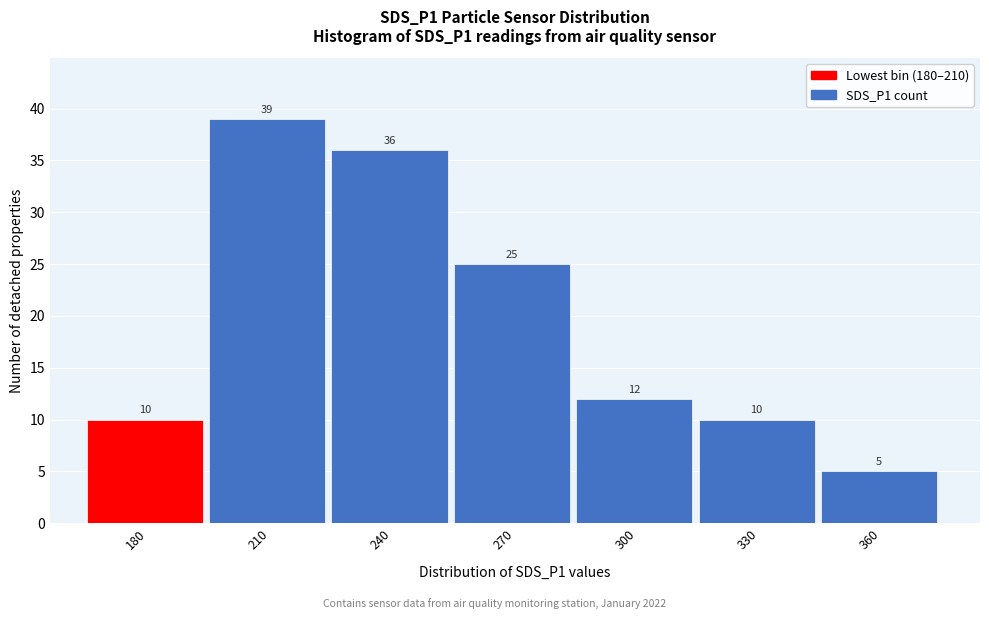

Reading right to left, extract all data points from this chart.

5	10	12	25	36	39	10